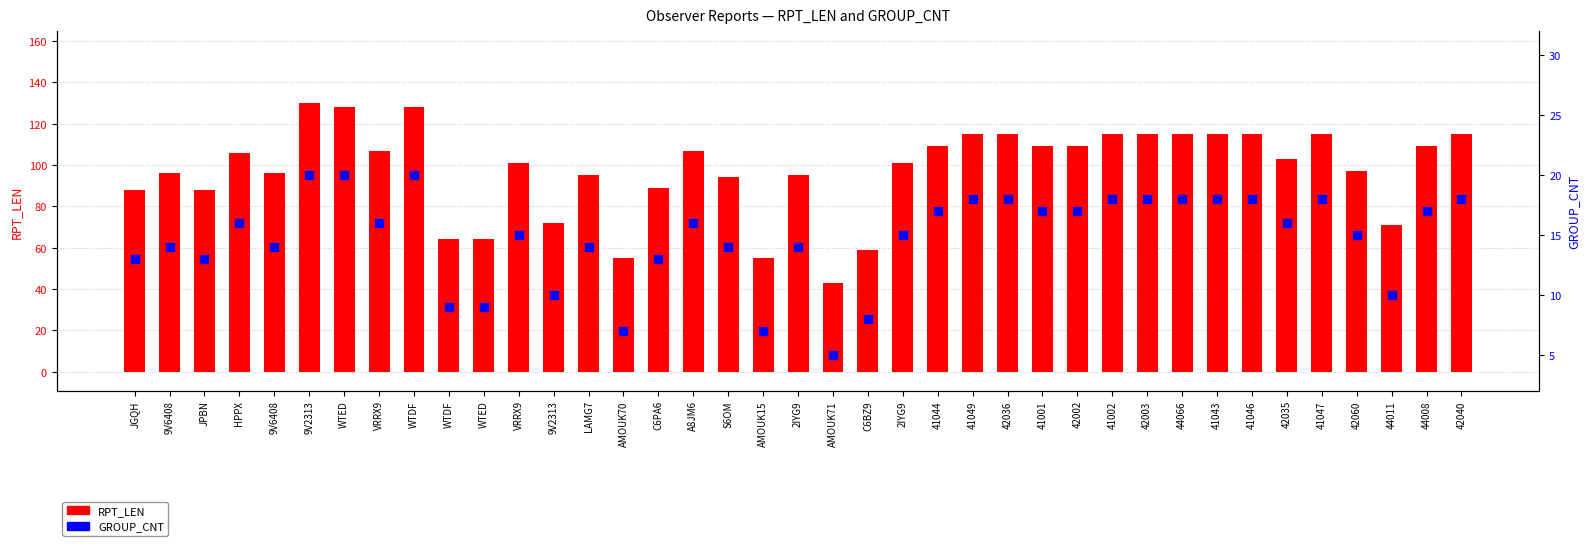

At how many categories does at least one series exceed 14?

39